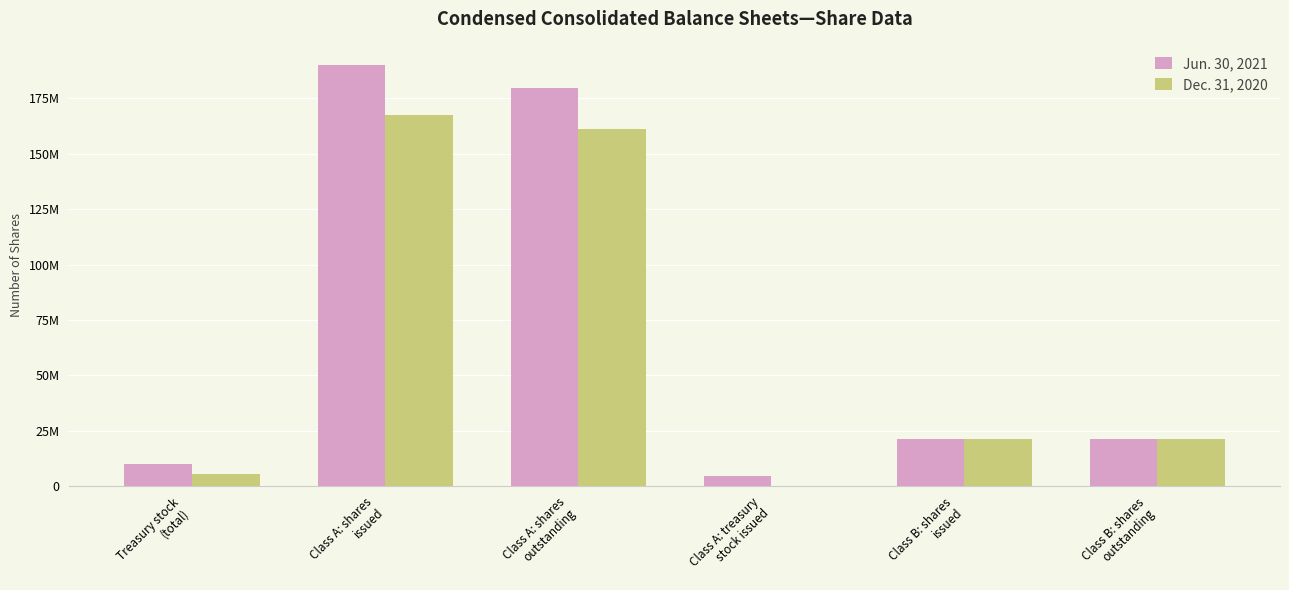

Which series changed the most between Class A: treasury
stock issued and Class B: shares
outstanding?

Dec. 31, 2020